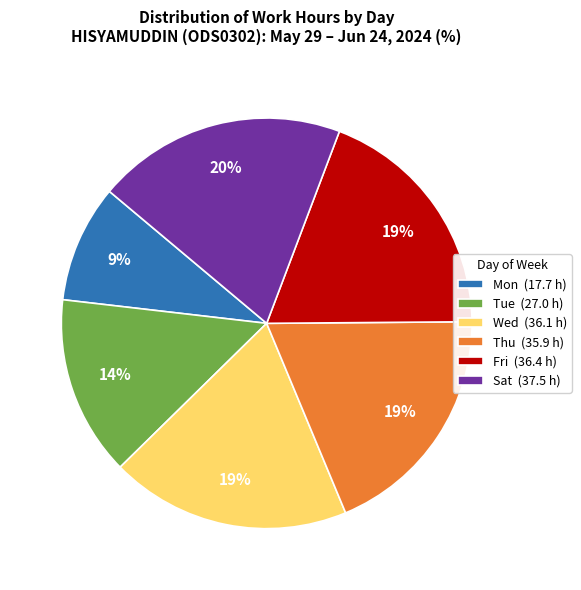

Which has a higher value, Mon (17.7 h) or Thu (35.9 h)?

Thu (35.9 h)